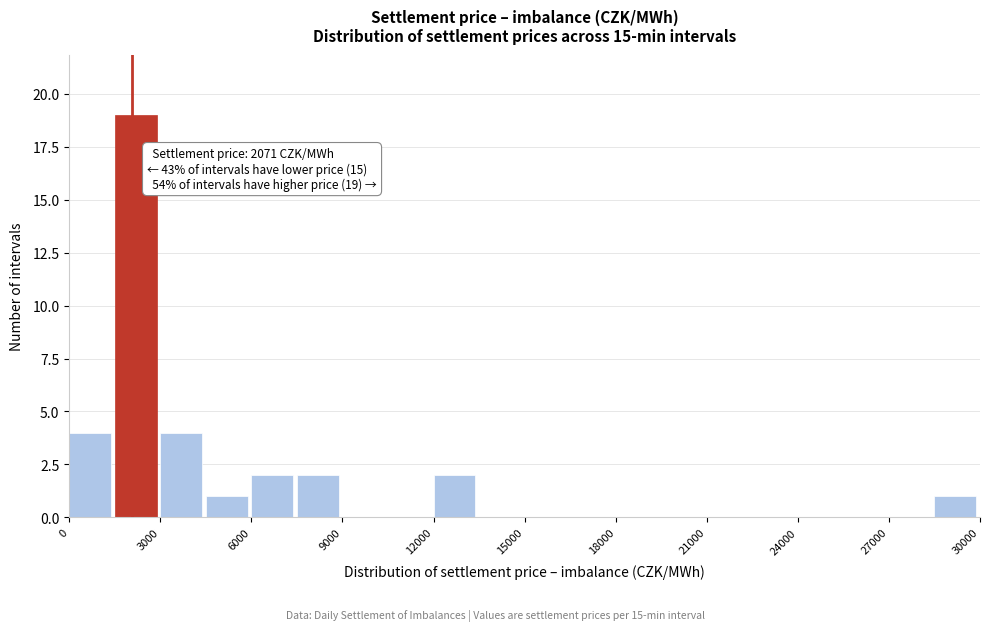

Around what value on the x-axis is the tallest bar? Give the approximate position of its centre, as read against the axis.

2000